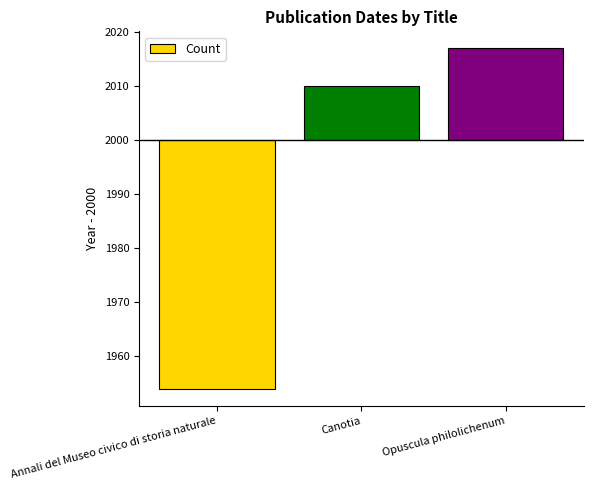

What is the sum of all values?

-19